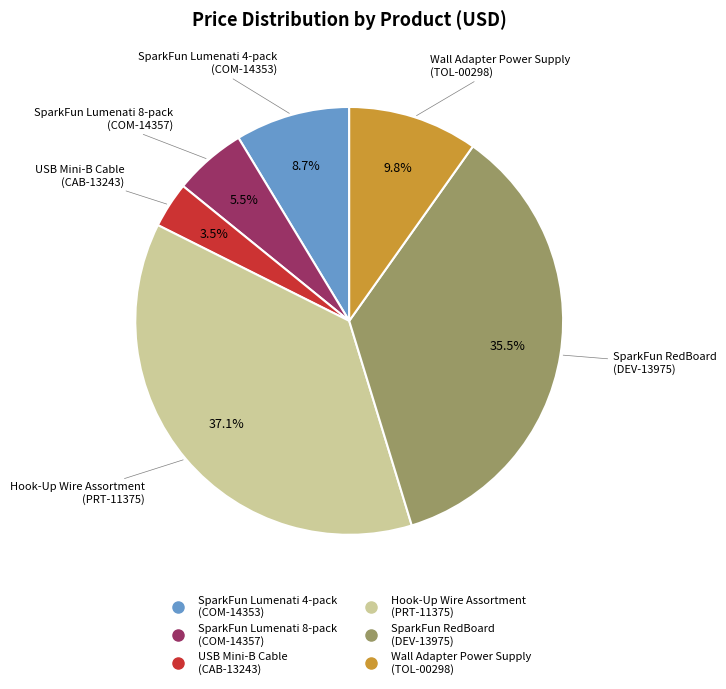

Is there a majority slice in this chart?

No